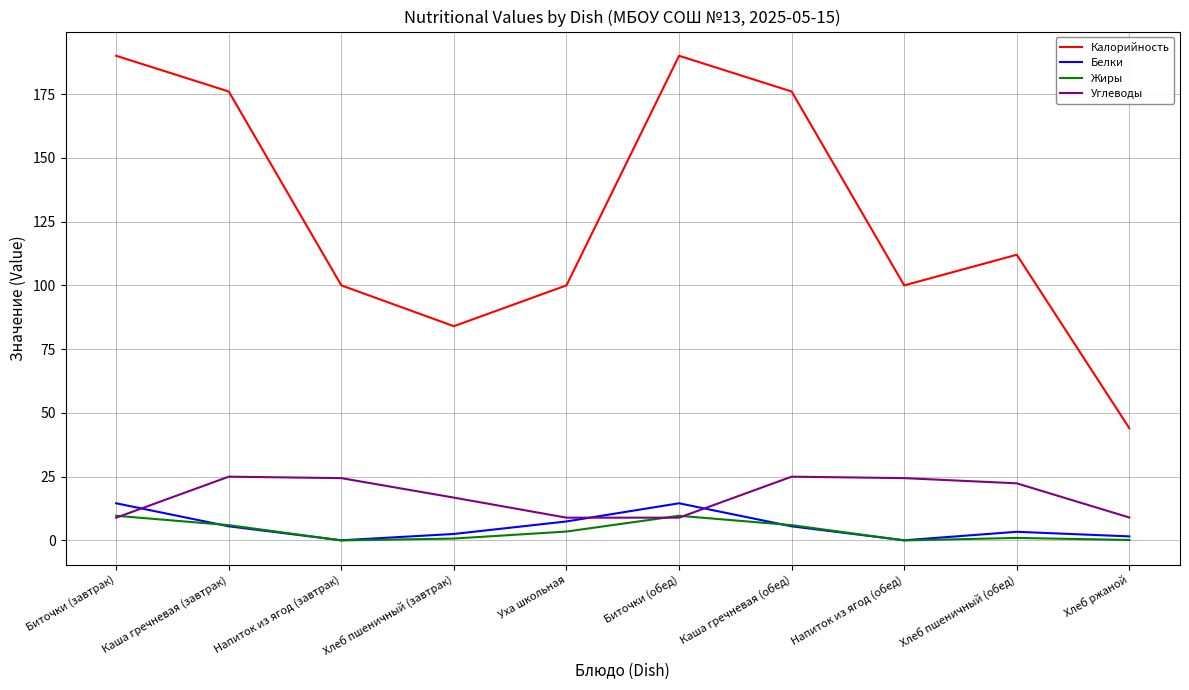

What is the greatest value displayed?

190.0